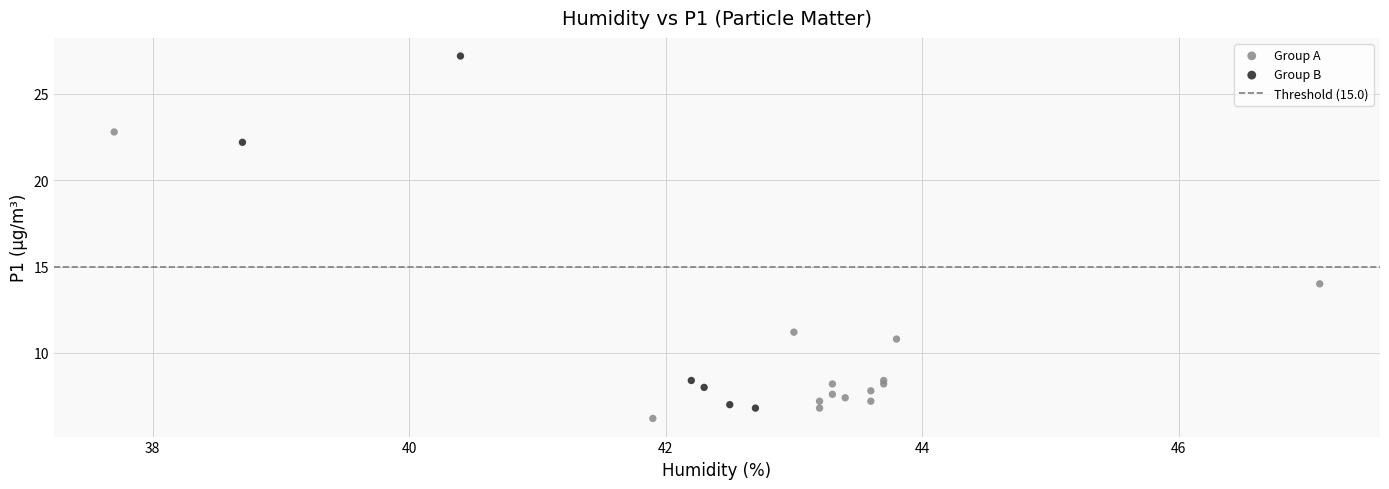

Which series has the widest spread of Y values?

Group B